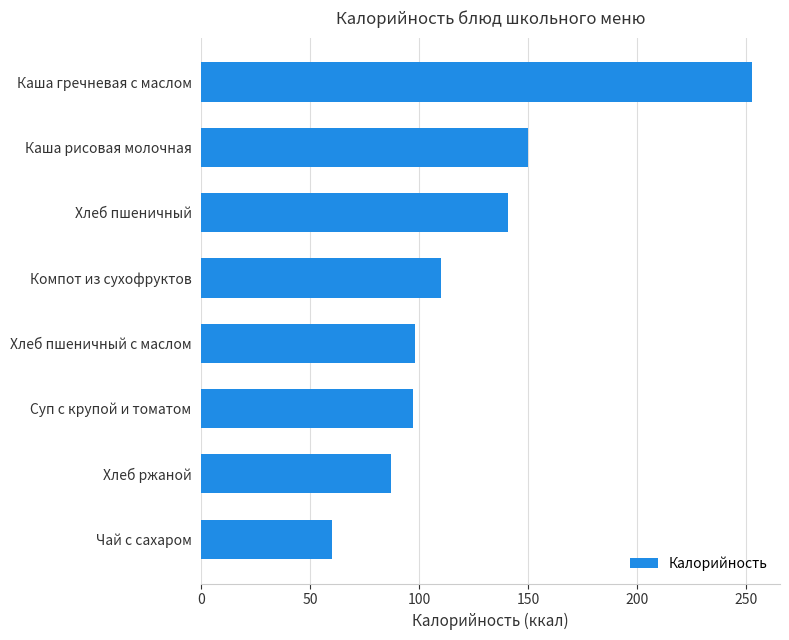

Approximately how many times larger is the value at Хлеб ржаной compared to Хлеб пшеничный с маслом?

0.9